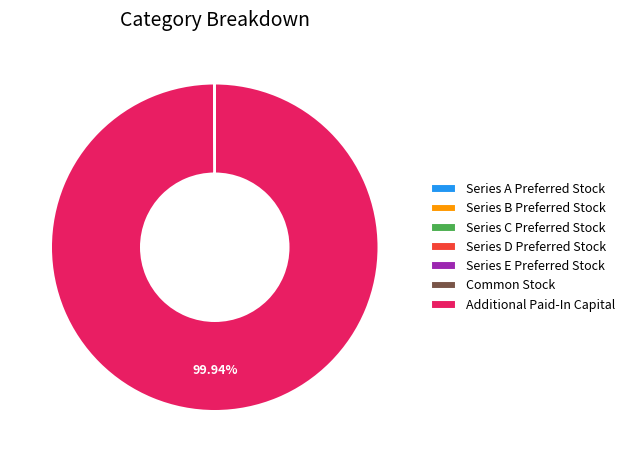

To the nearest percent, what is the average slice percentage?

14%